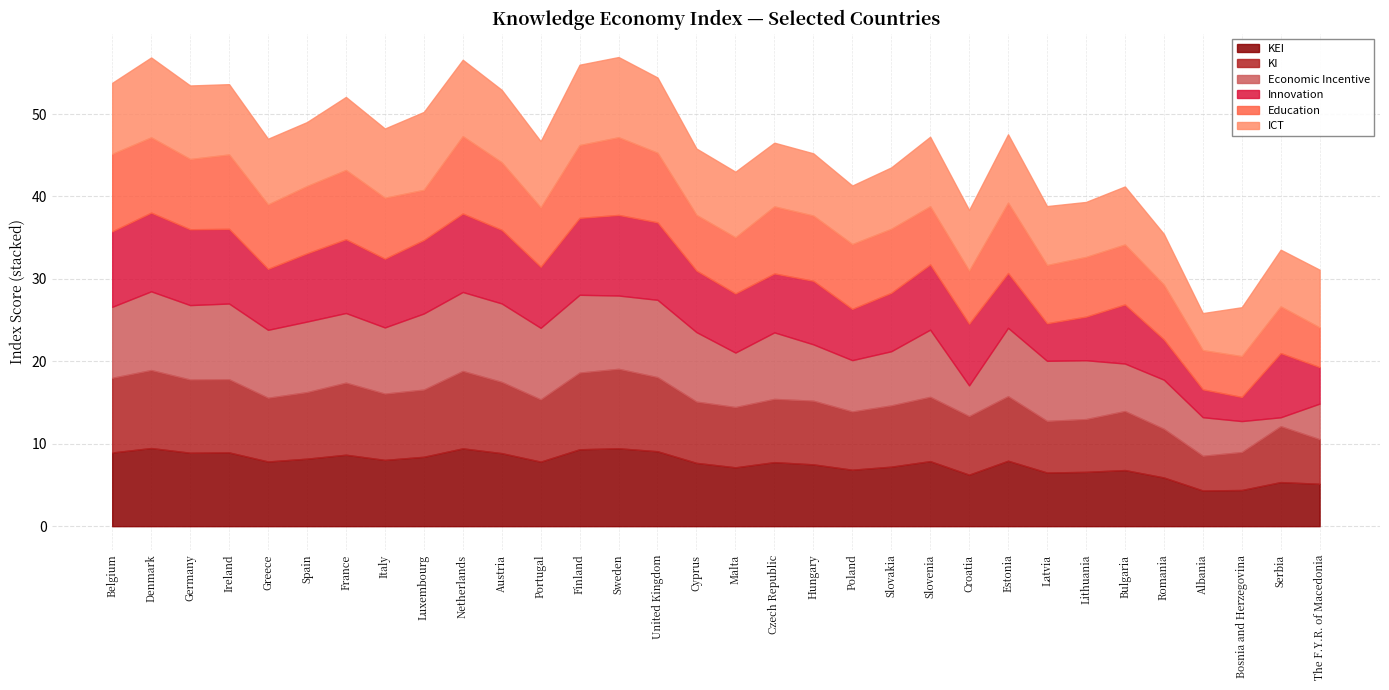

What is the label of the 22nd point from the right?

Austria